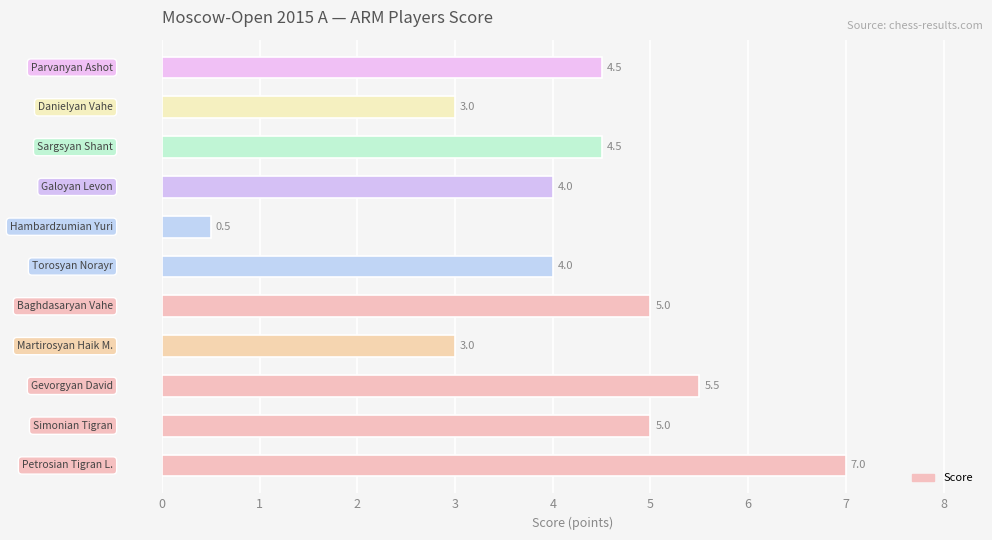

What is the difference between the maximum and minimum values?

6.5